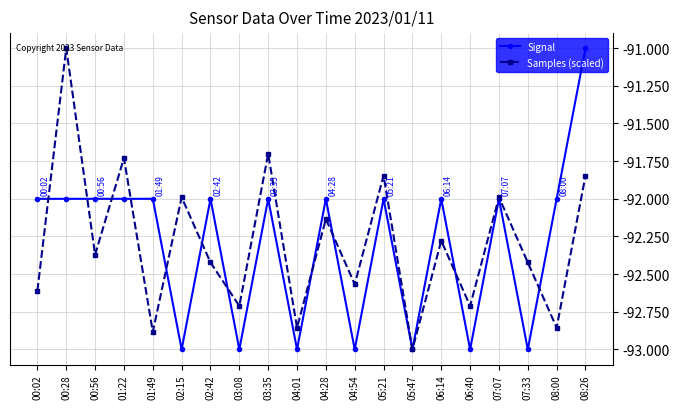

True or false: Samples (scaled) has a value of -18.9 at 07:07.

False